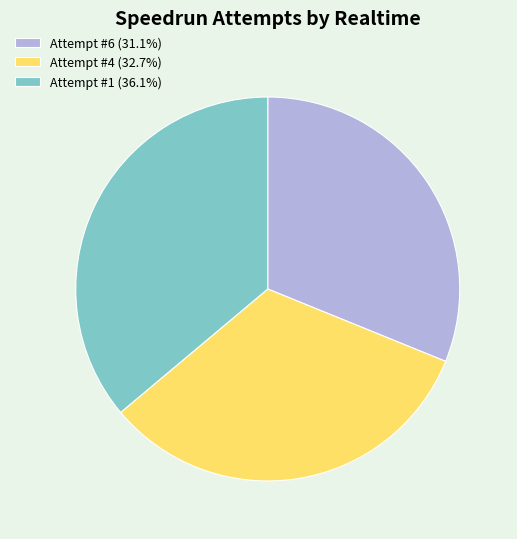

Count the number of slices in the pie.

3